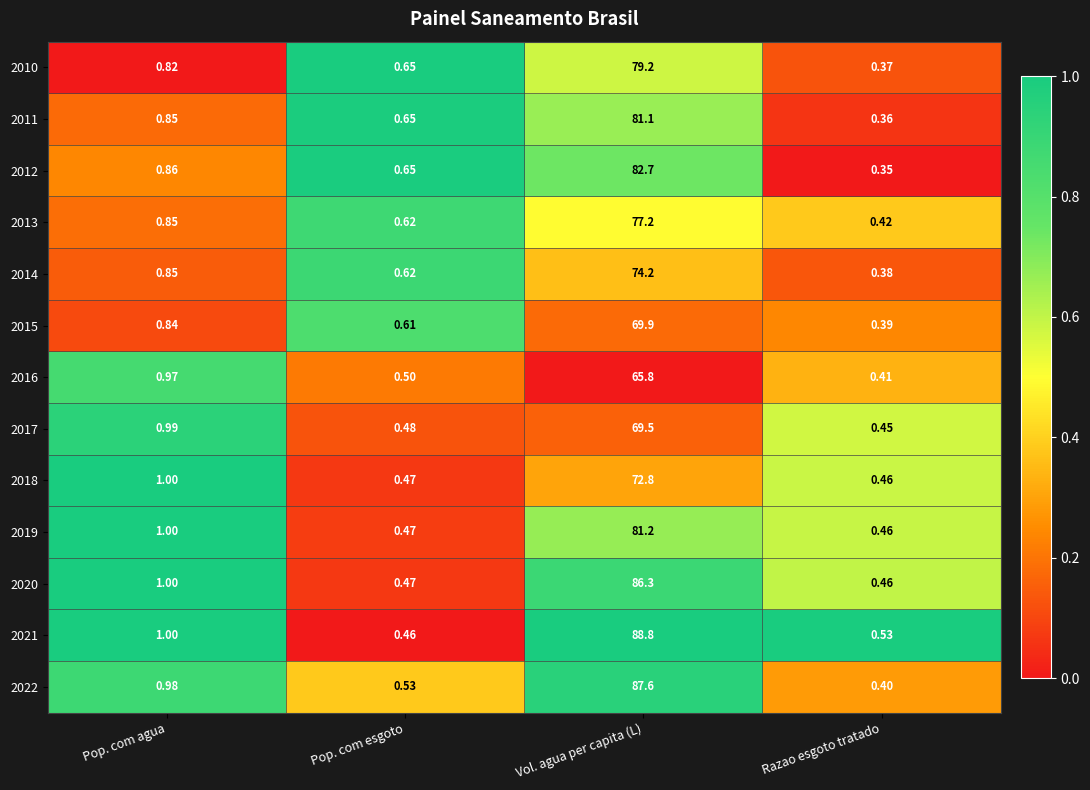

At which label does 2014 reach its peak?

Vol. agua per capita (L)